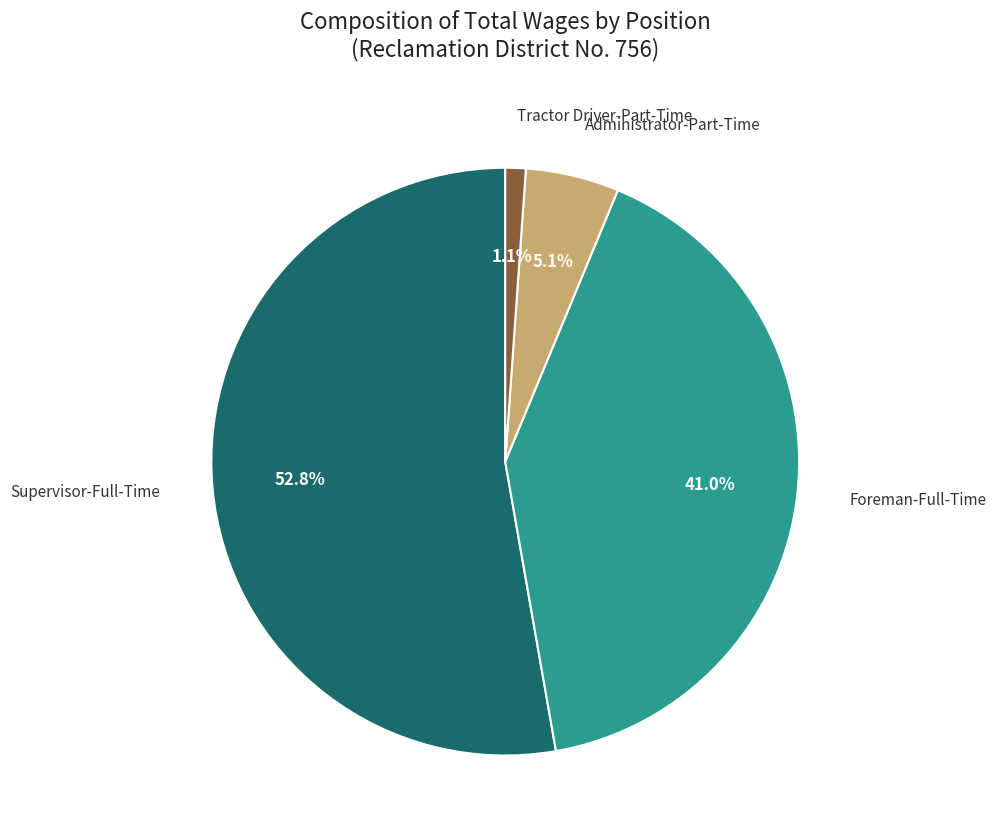

Is there any slice that represents more than half of the pie?

Yes